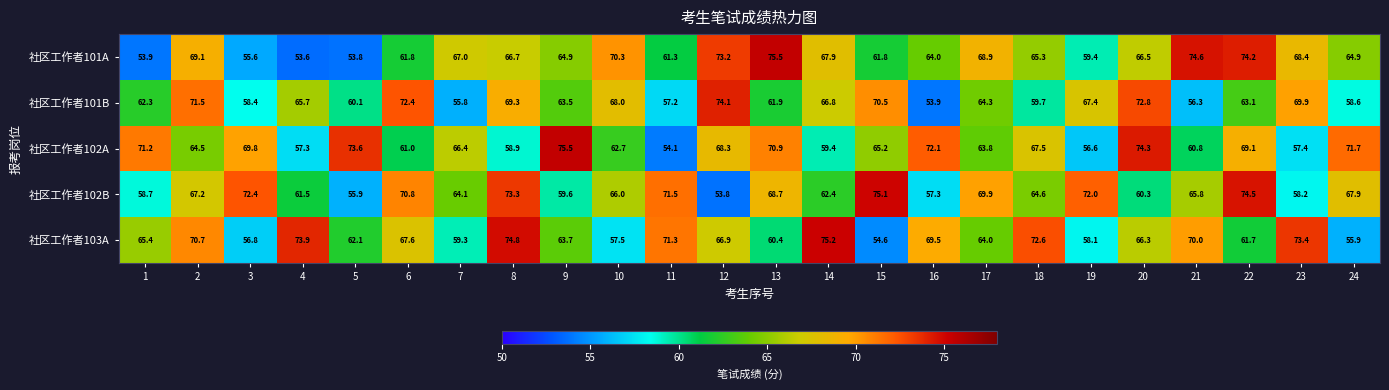

Rank the categories by 社区工作者101B value from lowest to highest.

16, 7, 21, 11, 3, 24, 18, 5, 13, 1, 22, 9, 17, 4, 14, 19, 10, 8, 23, 15, 2, 6, 20, 12